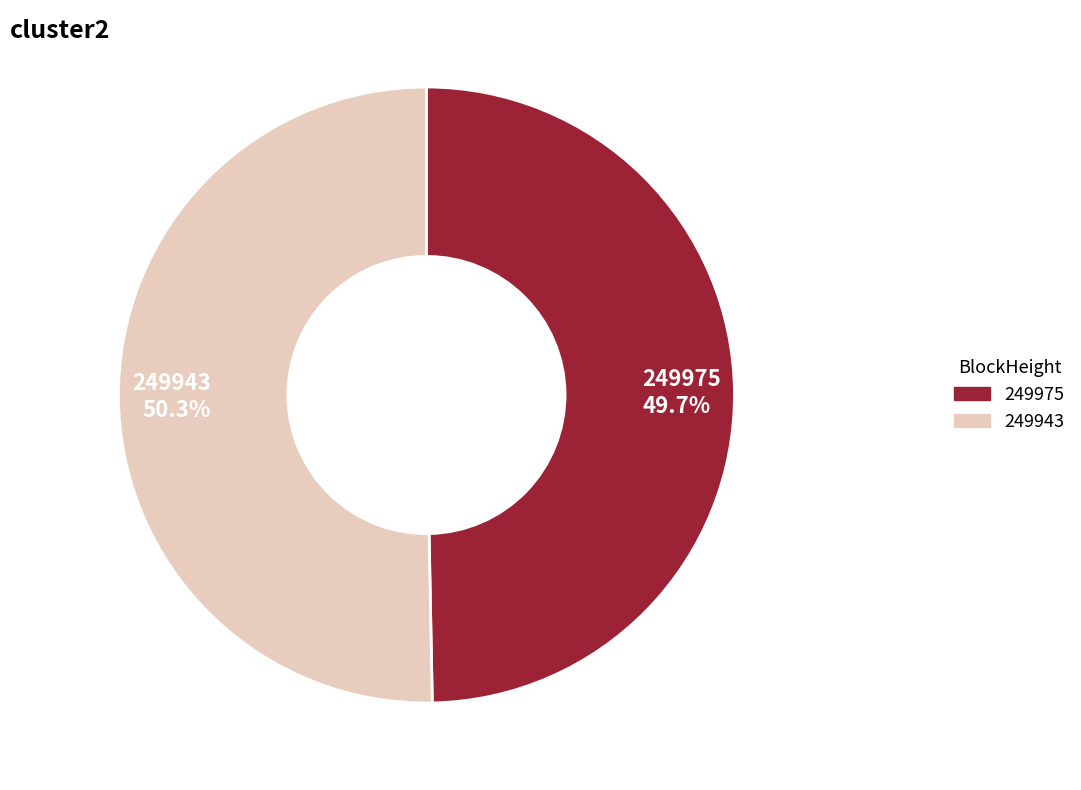

To the nearest percent, what portion does 249943 represent?

50%